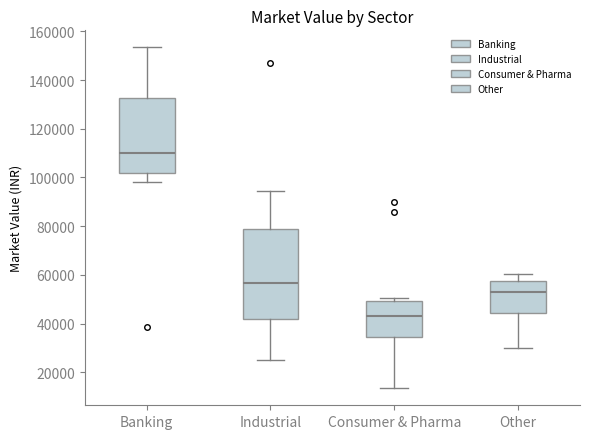

Reading left to right, read every box against the y-axis: the position of its median line, the range the box covers, and the ends of its whiskers. The values are not printed on the chart, so give them approximately, as read against the axis.

Banking: median 110000, box 102000 to 132000, whiskers 98000 to 154000
Industrial: median 56000, box 42000 to 78000, whiskers 24000 to 94000
Consumer & Pharma: median 44000, box 34000 to 50000, whiskers 14000 to 50000 (just above the box's upper edge)
Other: median 52000, box 44000 to 58000, whiskers 30000 to 60000